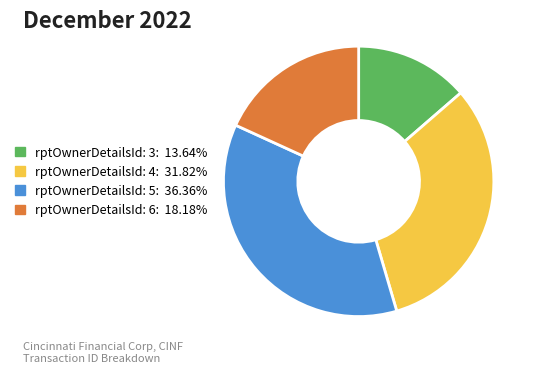

Approximately how many times larger is the value at rptOwnerDetailsId: 4: 31.82% compared to rptOwnerDetailsId: 3: 13.64%?

2.3